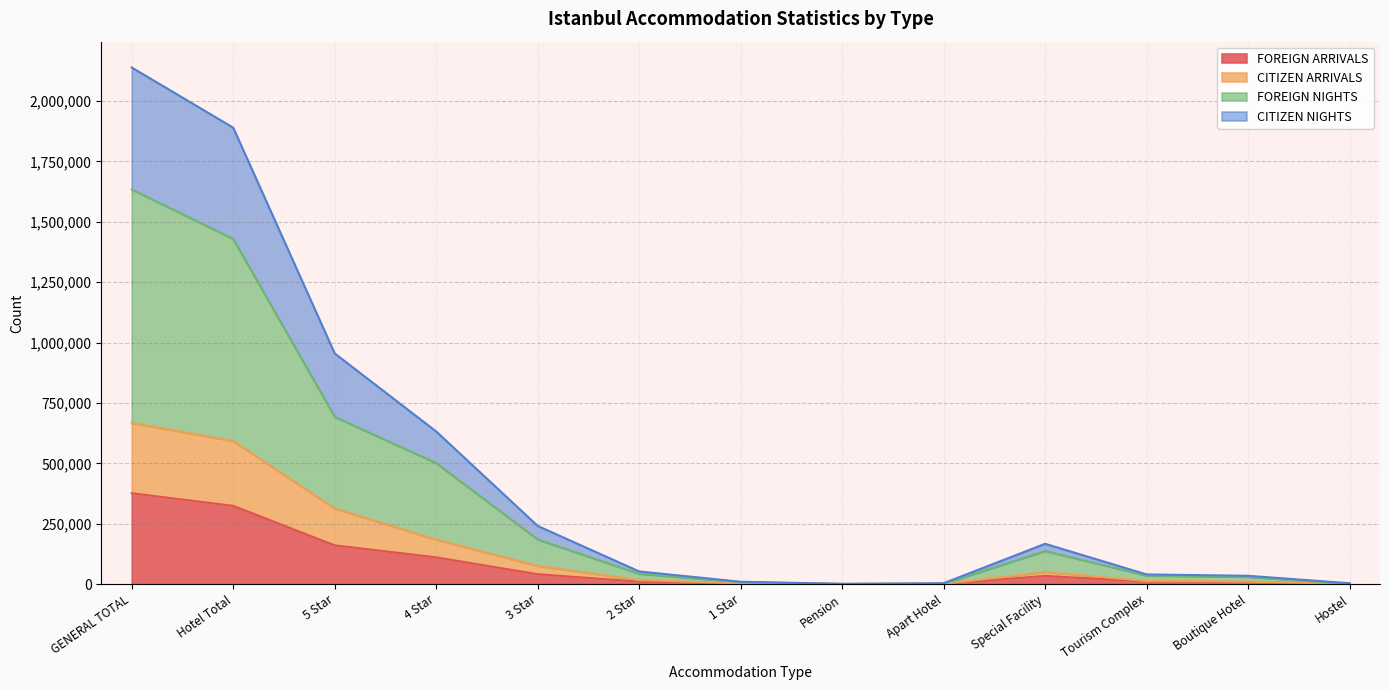

What is the label of the 7th point from the right?

1 Star